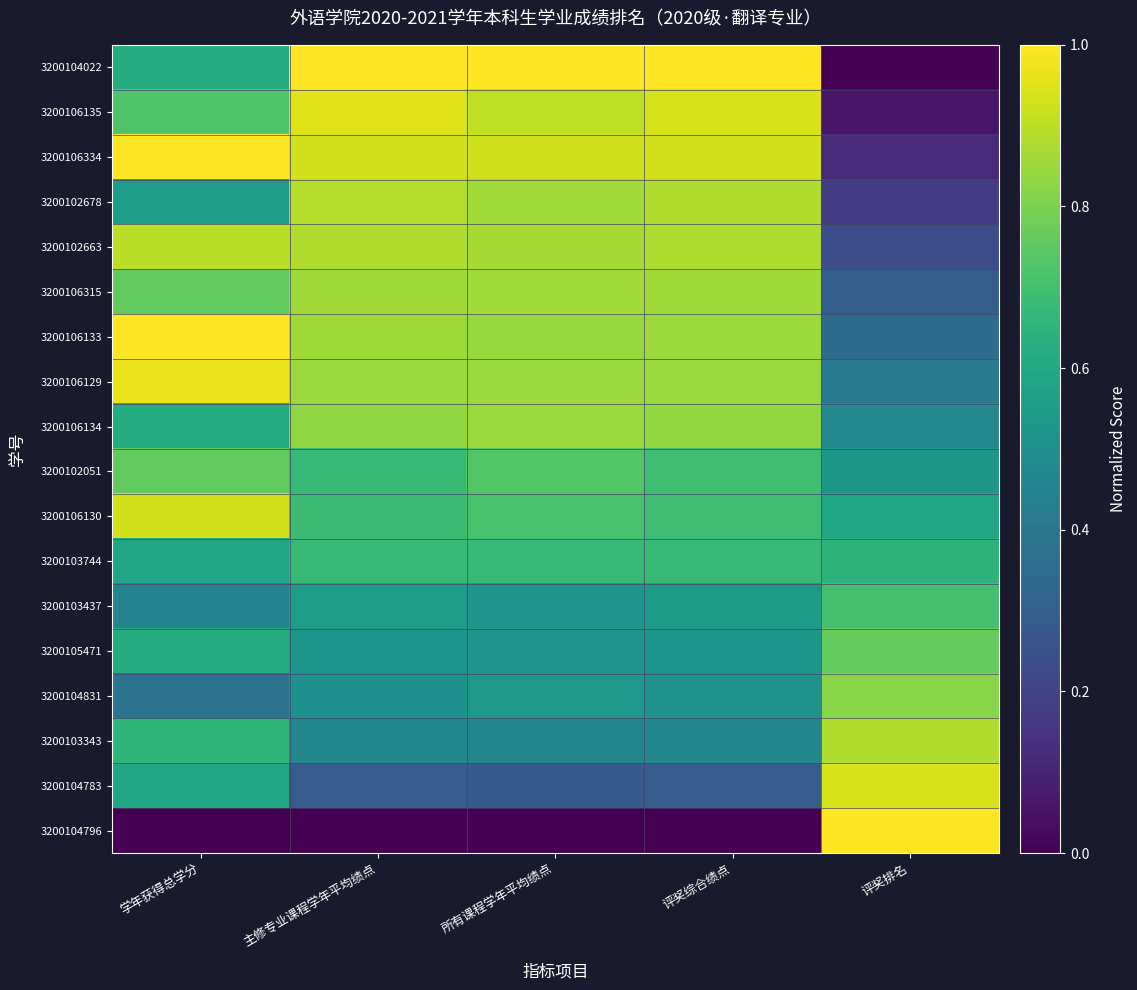

Which series has the largest total across all categories?

3200106129